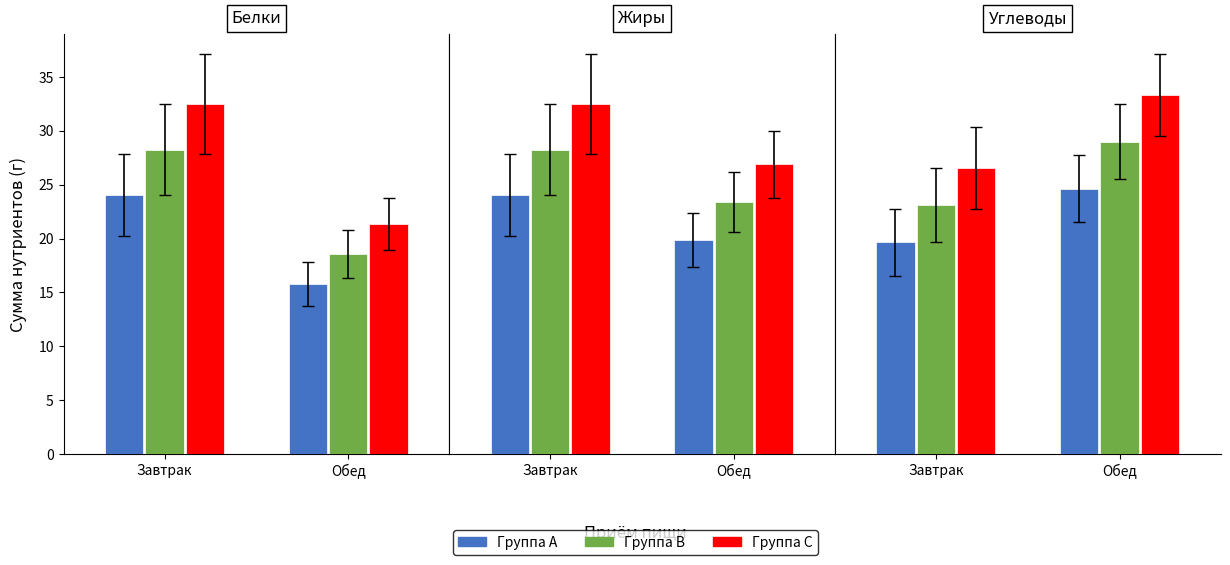

The B series shows 43.1 at Завтрак. True or false?

False